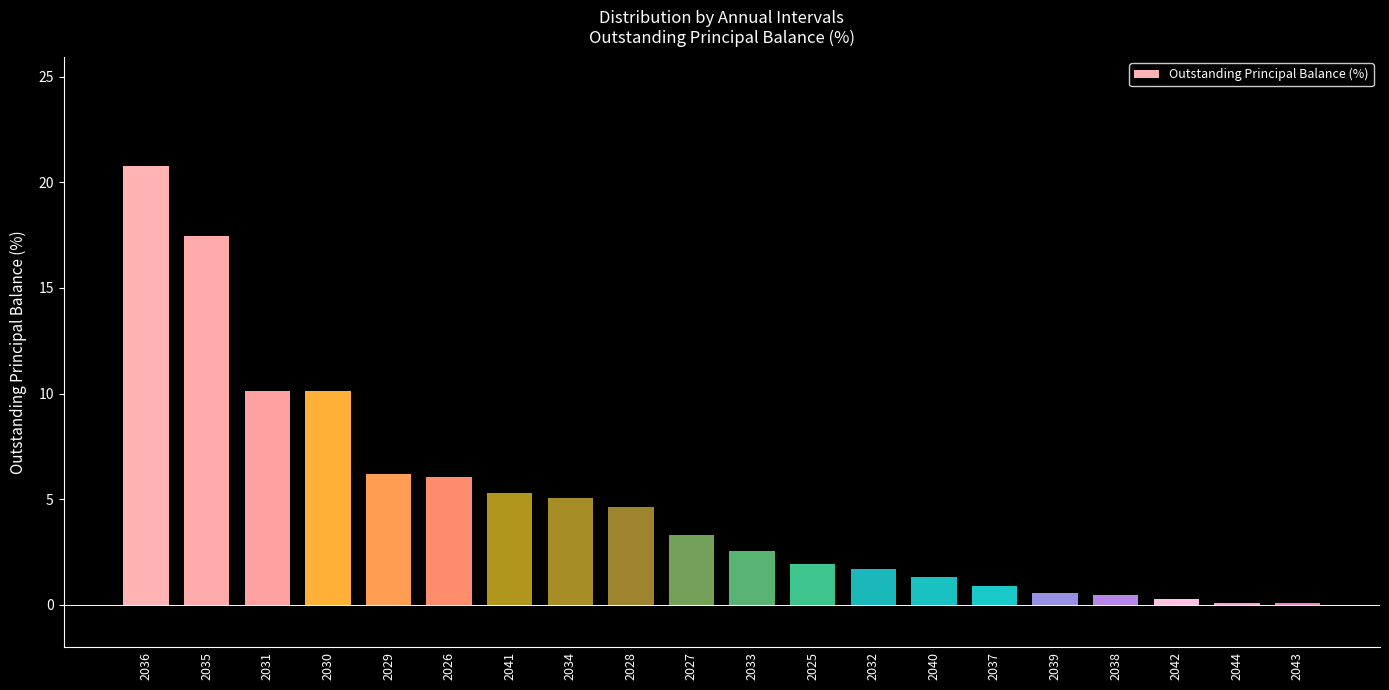

At which label does the data first exceed 3?

2036